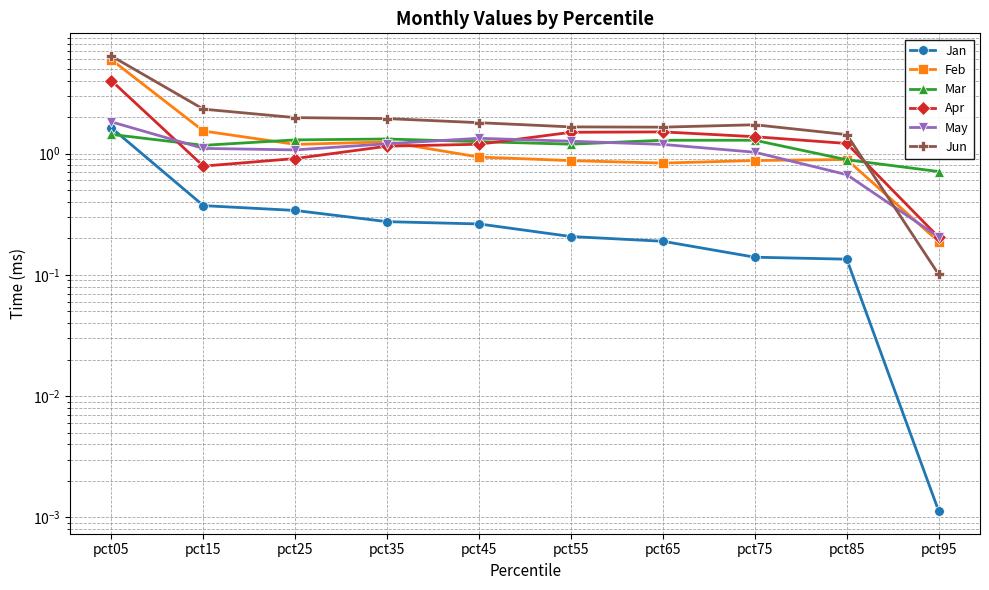

Where is Jun nearest to the value 3?

pct15